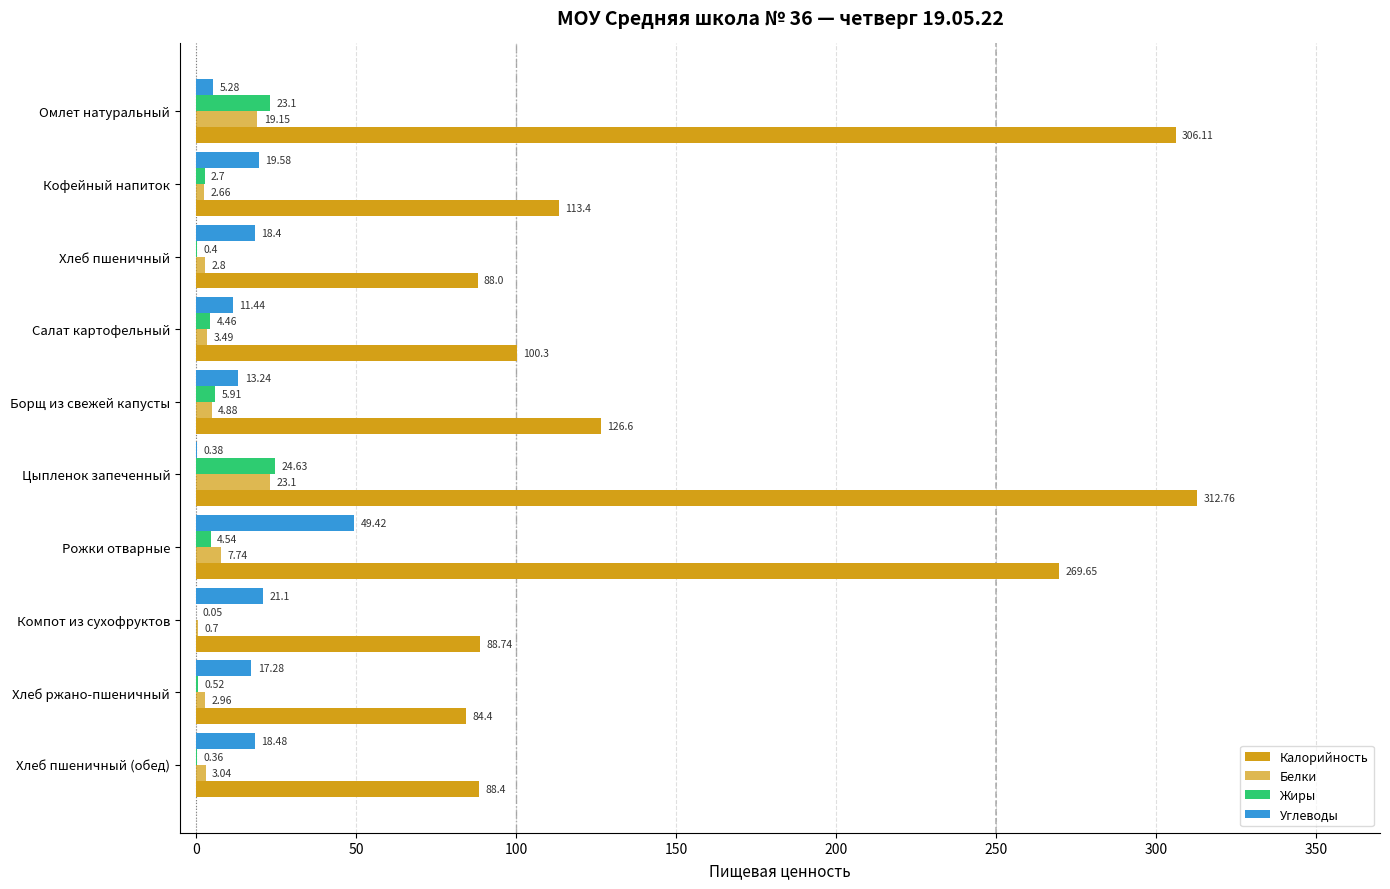

How many values in the Белки series exceed 3?

6